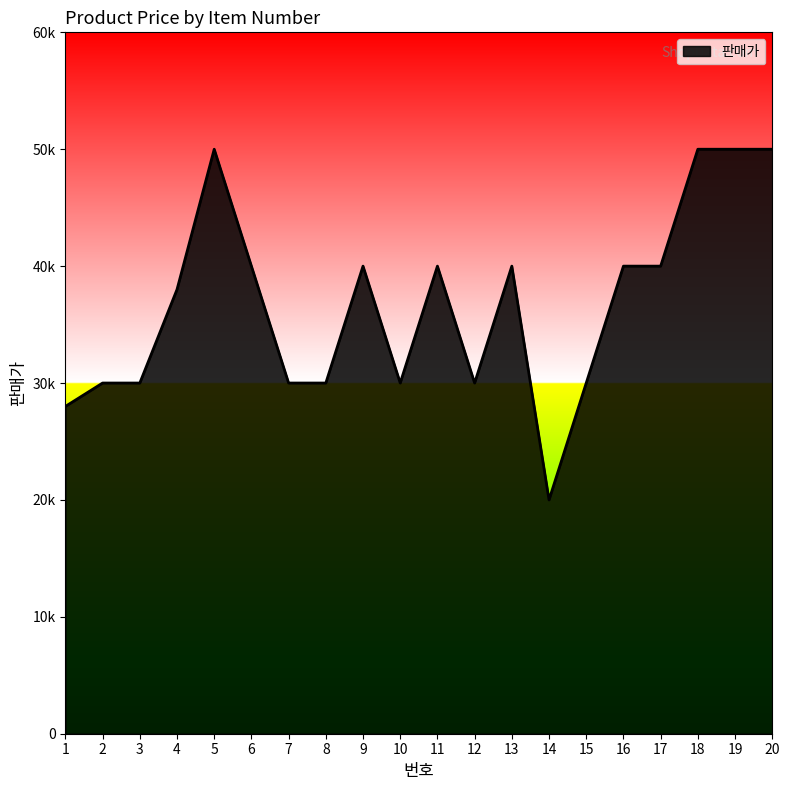

Reading right to left, transcribe all the data shown in this chart.

20=50000	19=50000	18=50000	17=40000	16=40000	15=30000	14=20000	13=40000	12=30000	11=40000	10=30000	9=40000	8=30000	7=30000	6=40000	5=50000	4=38000	3=30000	2=30000	1=28000